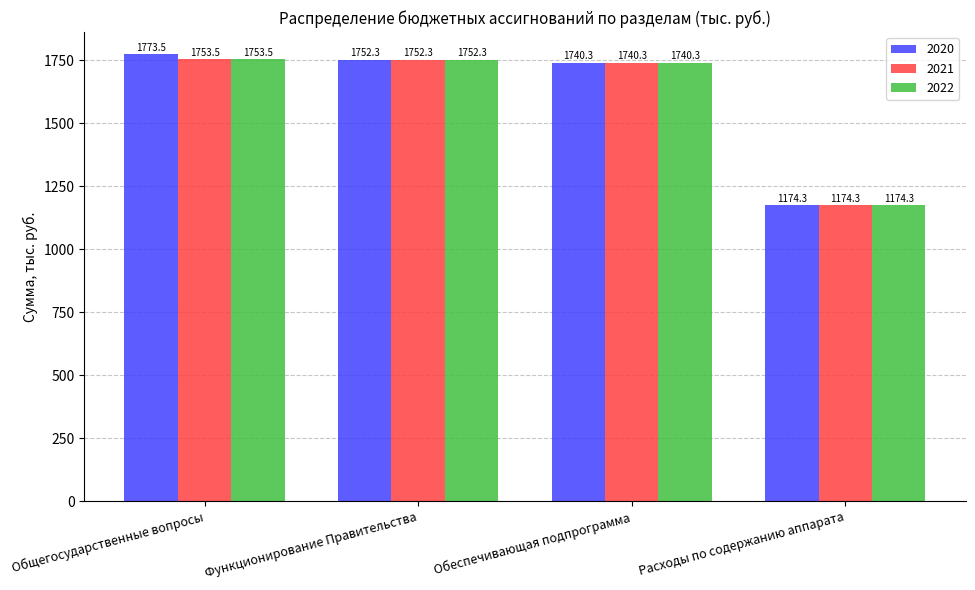

Rank the categories by 2020 value from highest to lowest.

Общегосударственные вопросы, Функционирование Правительства, Обеспечивающая подпрограмма, Расходы по содержанию аппарата